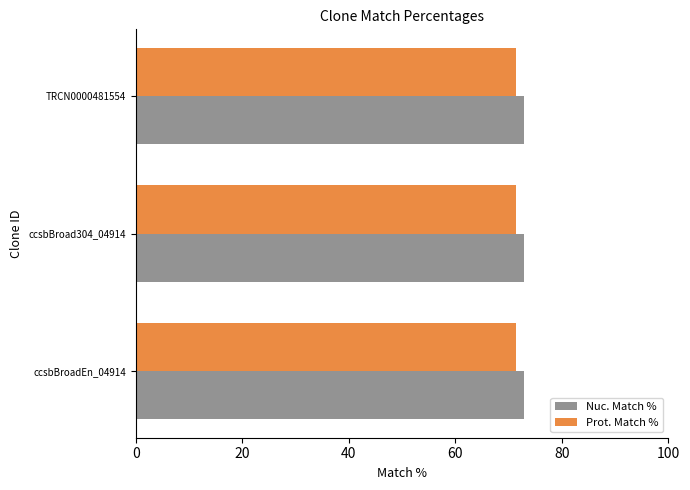

The value of Nuc. Match % at ccsbBroad304_04914 is 95.7. True or false?

False